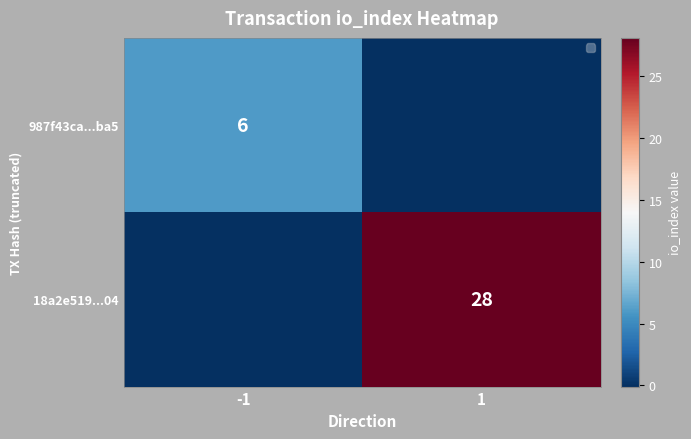

The value of 18a2e519...04 at 1 is 10. True or false?

False